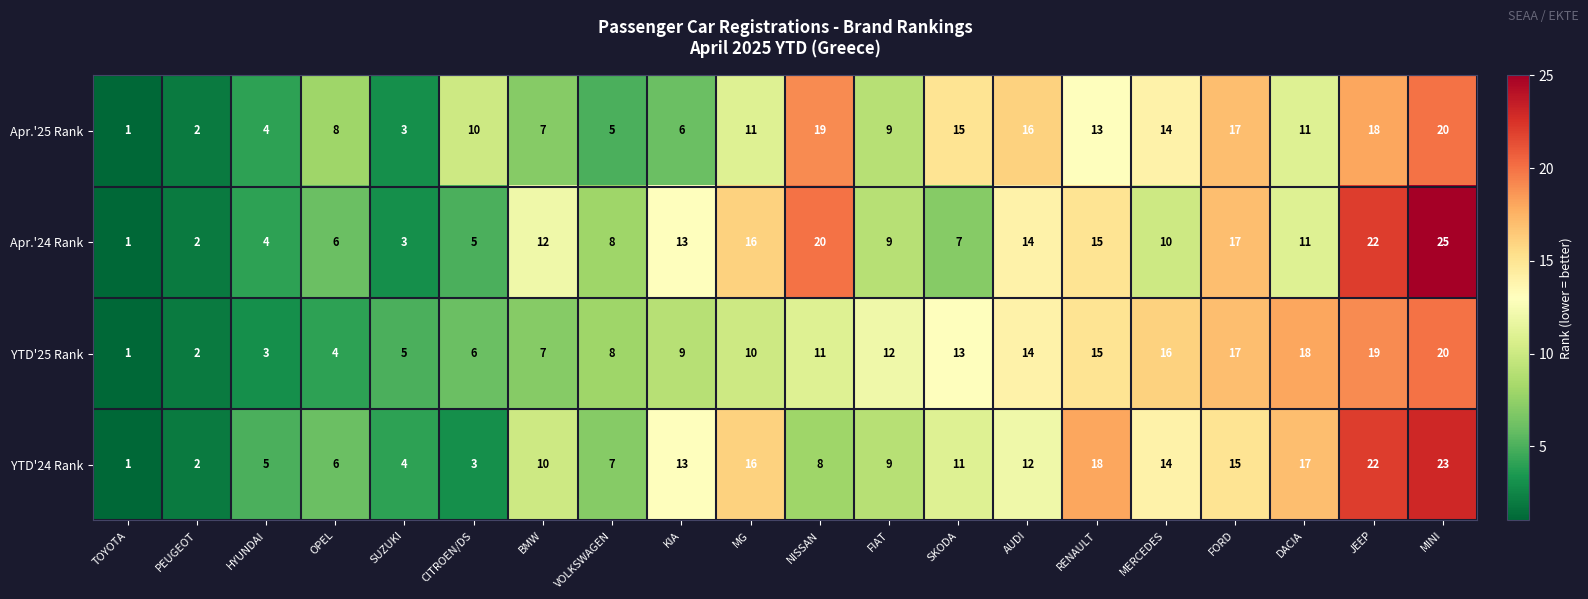

True or false: YTD'25 Rank has a value of 5 at VOLKSWAGEN.

False